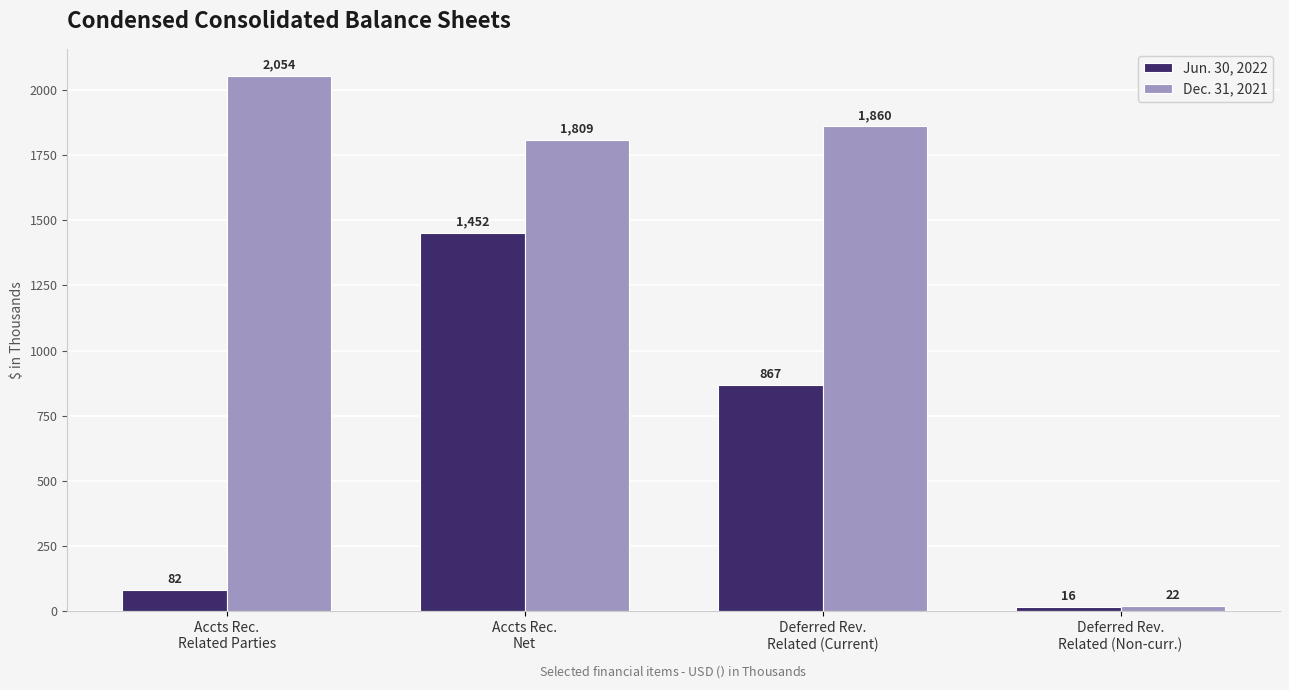

What is the label of the 2nd bar from the right?

Deferred Rev.
Related (Current)